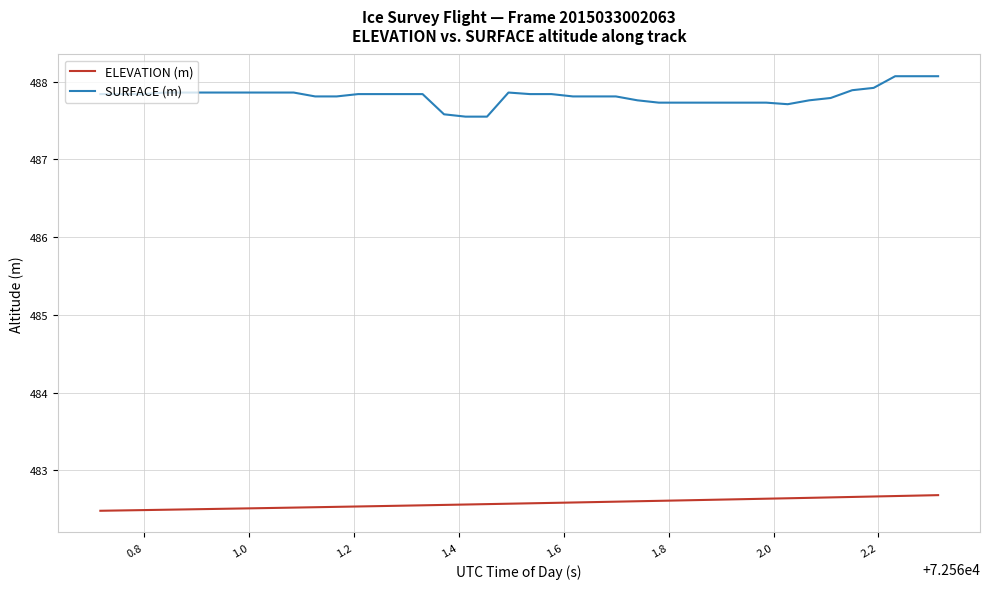

Which series has the largest total across all categories?

SURFACE (m)